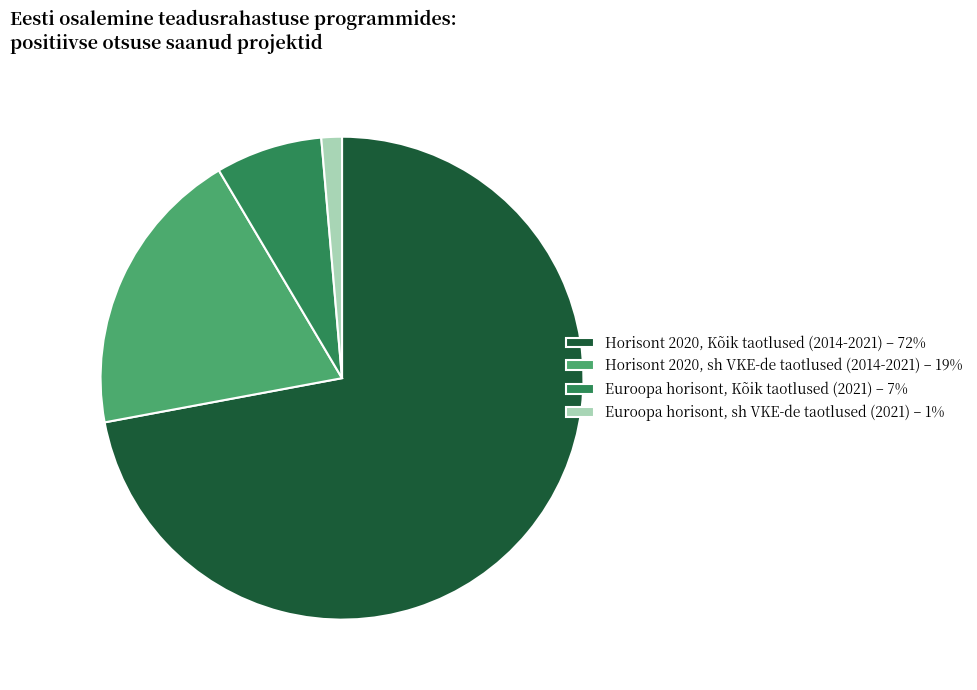

Rank the categories by value from highest to lowest.

Horisont 2020, Kõik taotlused (2014-2021), Horisont 2020, sh VKE-de taotlused (2014-2021), Euroopa horisont, Kõik taotlused (2021), Euroopa horisont, sh VKE-de taotlused (2021)